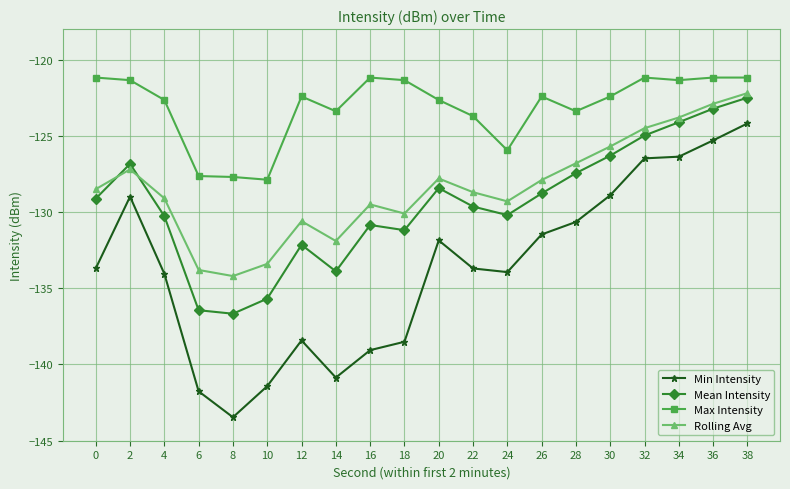

At which label does Min Intensity first exceed -133?

2